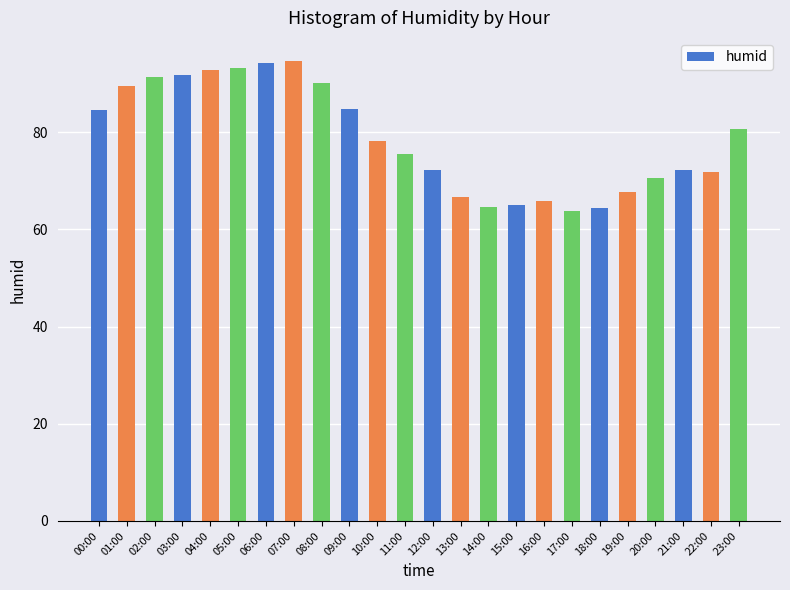

Between 13:00 and 04:00, which is larger?

04:00